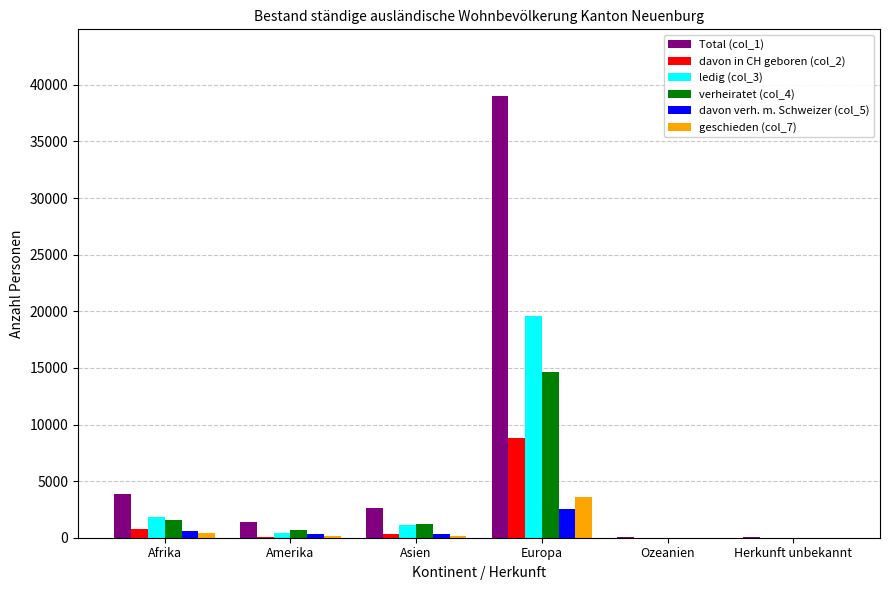

At which category is the sum across all series the highest?

Europa